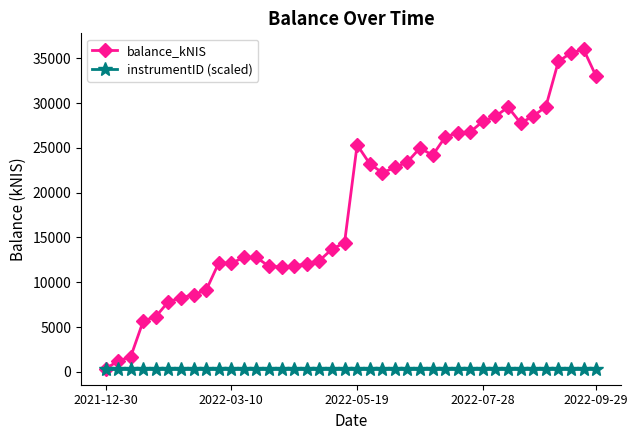

At how many categories does at least one series exceed 18836?

20